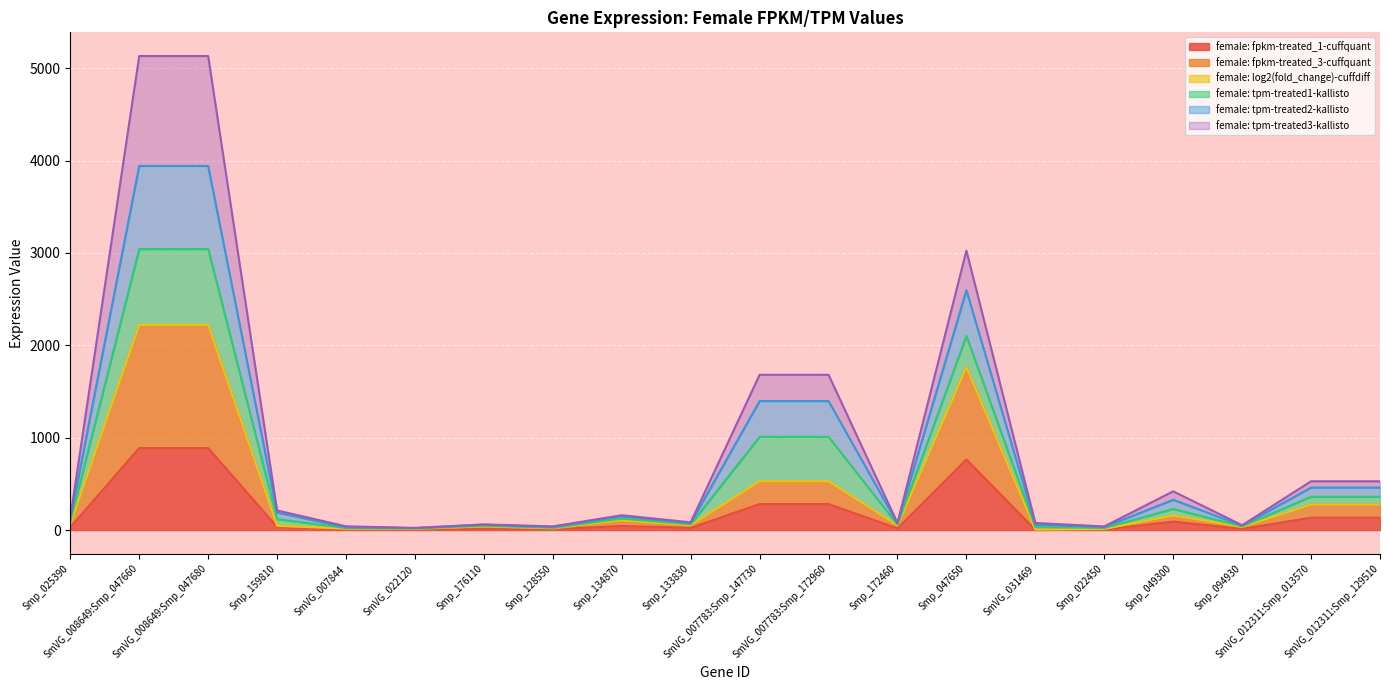

What is the highest value of the female: fpkm-treated_1-cuffquant series?

887.2